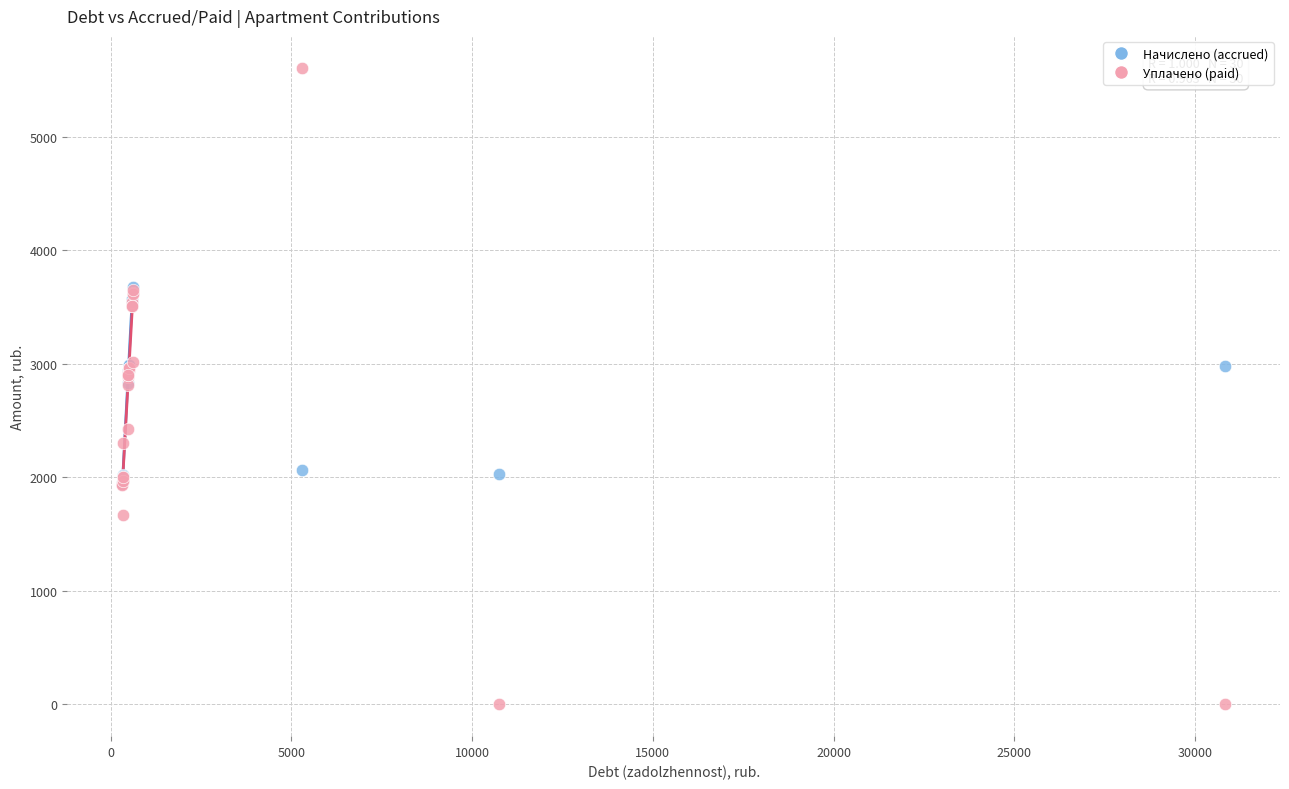

Which series has the widest spread of Y values?

Уплачено (paid)